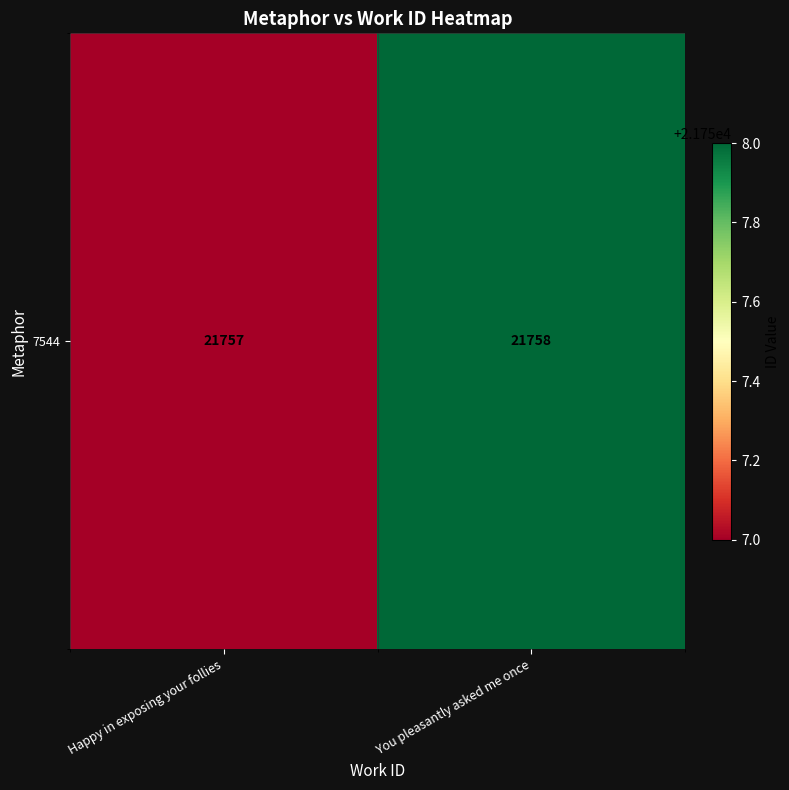

Which category has the lowest value across all series?

Happy in exposing your follies